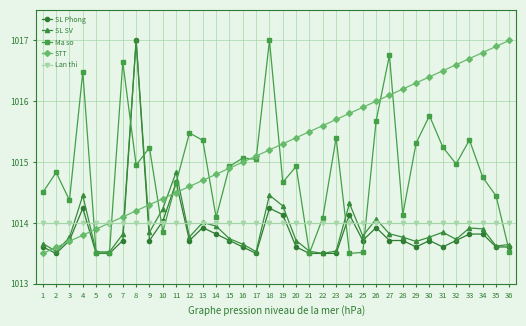

True or false: Ma so has a value of 596.3 at 35.

False